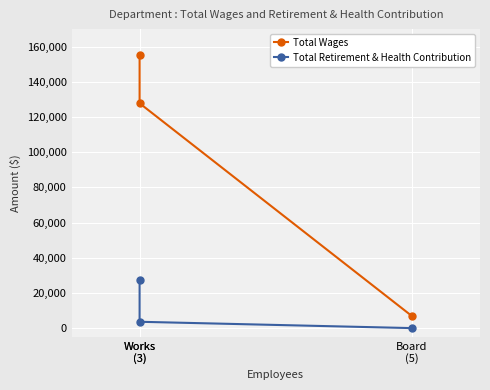

What are all the series names shown in the legend?

Total Wages, Total Retirement & Health Contribution